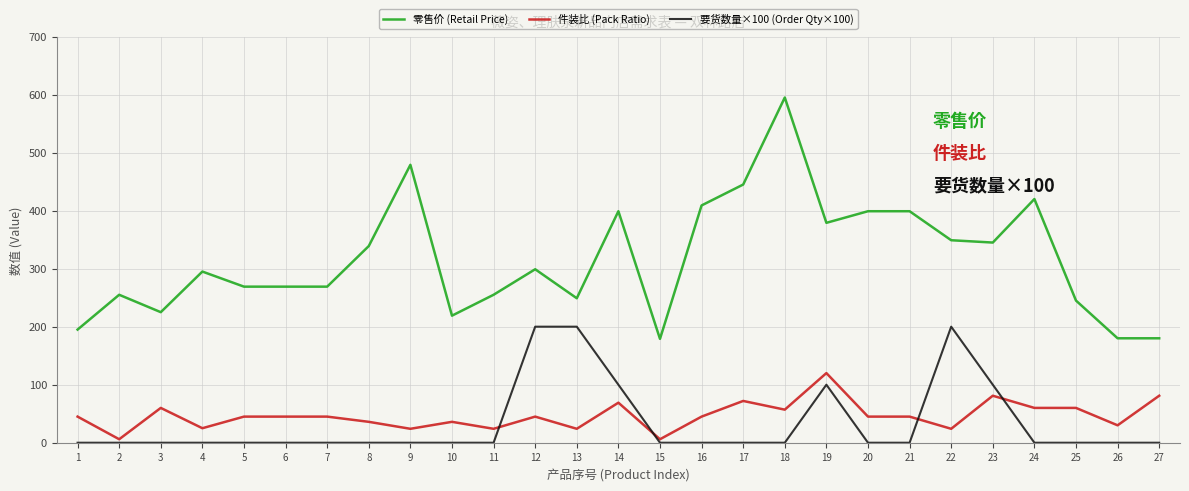

Which series changed the most between 10 and 23?

零售价 (Retail Price)